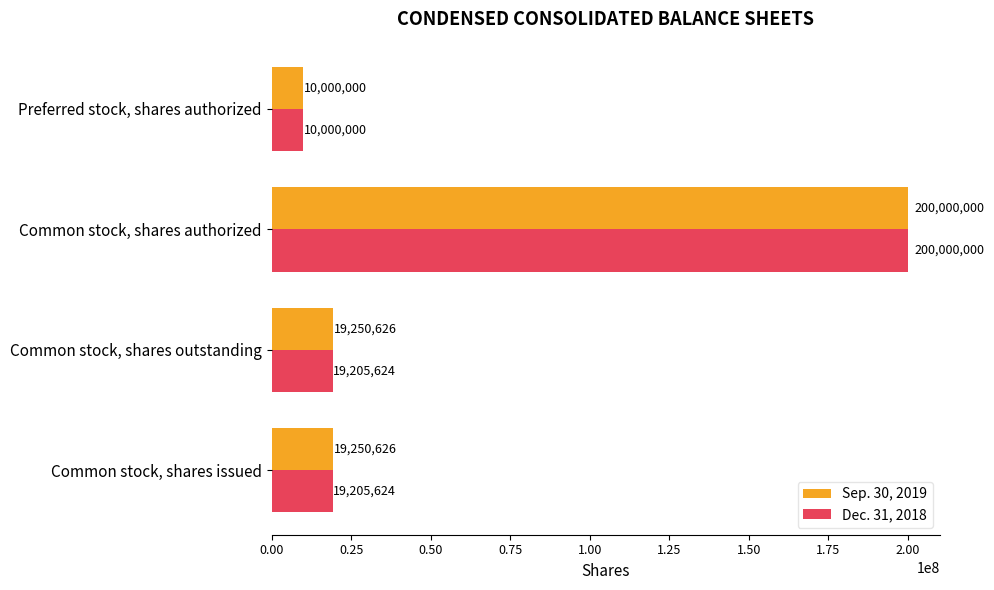

The value of Sep. 30, 2019 at Common stock, shares outstanding is 29508401. True or false?

False